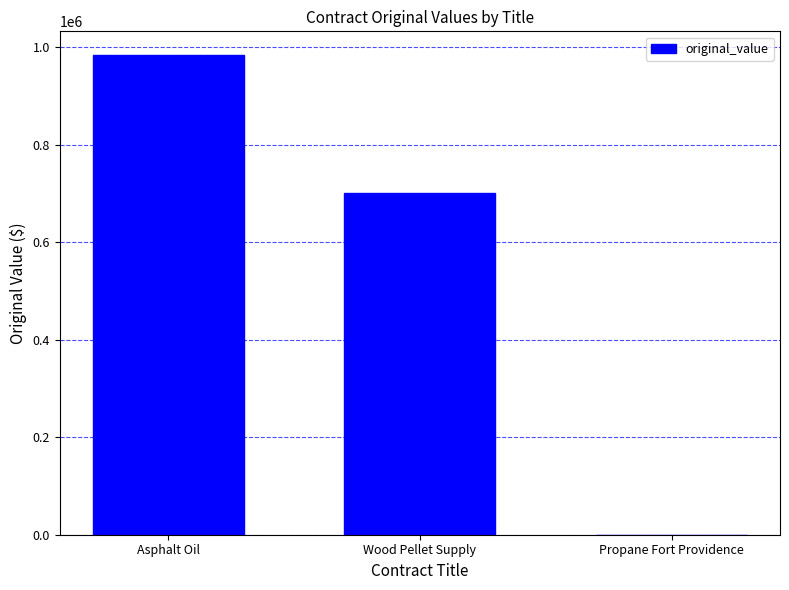

True or false: the data shows 668964.7 at Propane Fort Providence.

False